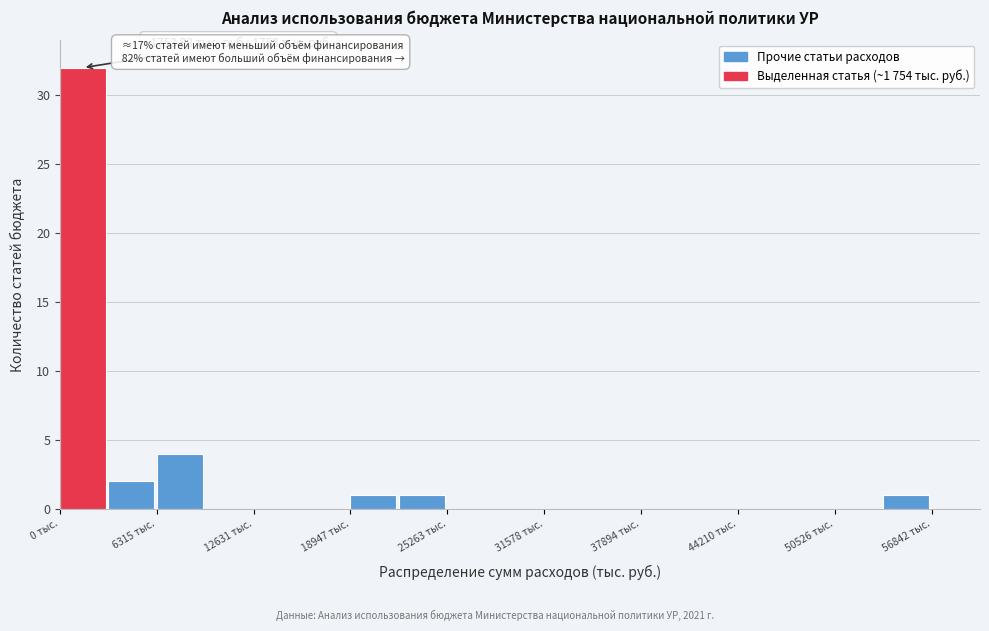

Around what value on the x-axis is the tallest bar? Give the approximate position of its centre, as read against the axis.

2000